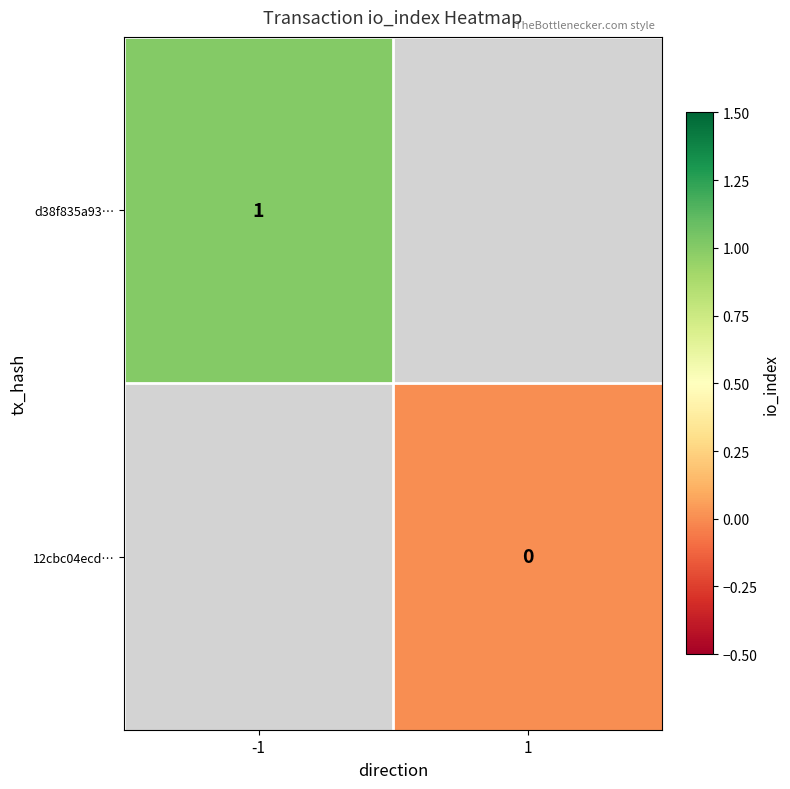

At how many categories does at least one series exceed 0?

1